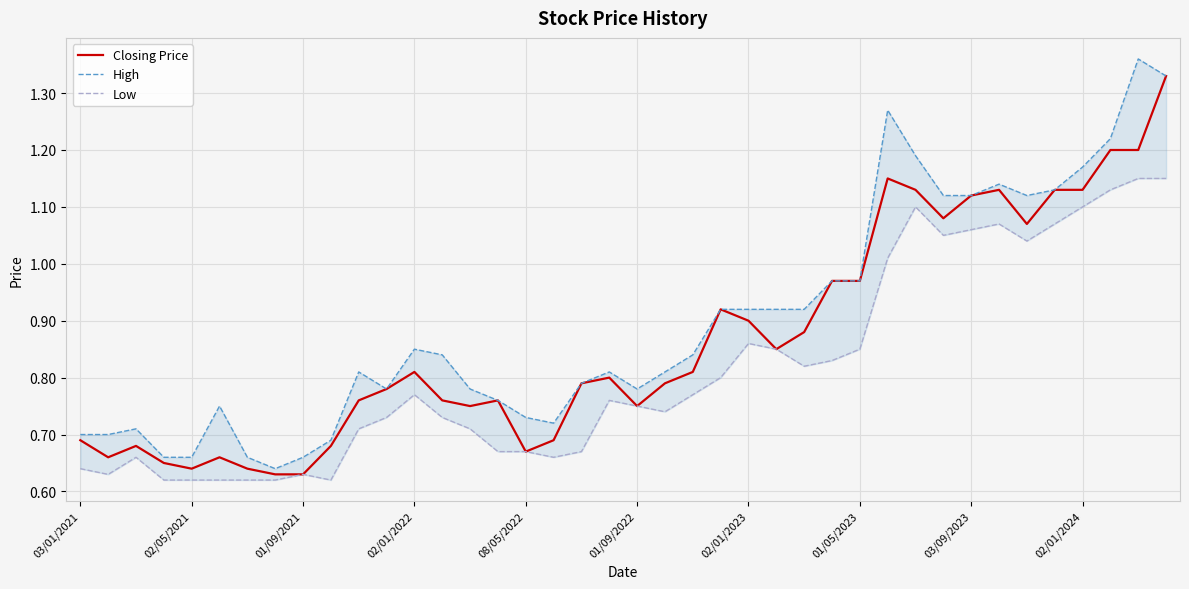

True or false: Low and Closing Price cross at least once.

False